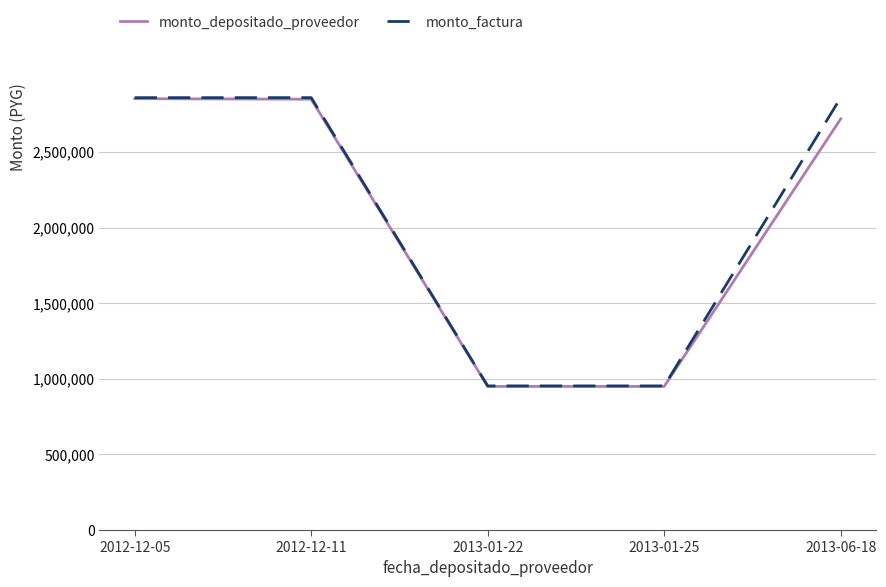

Which series has the largest range (max minus min)?

monto_factura